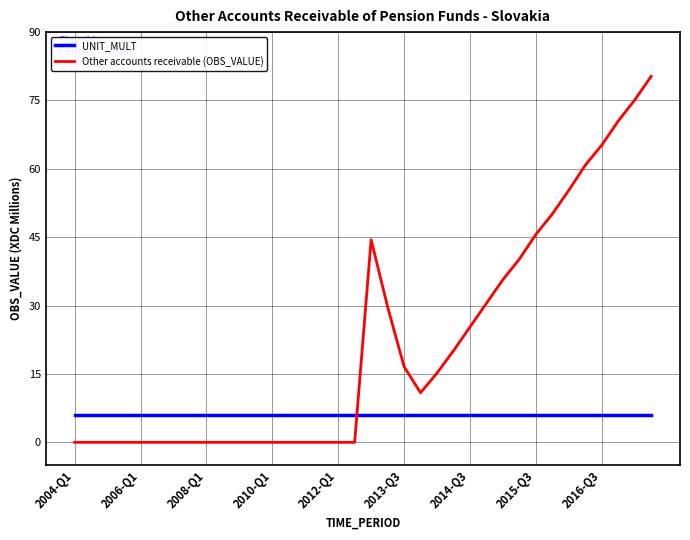

How many categories are shown in the chart?

36